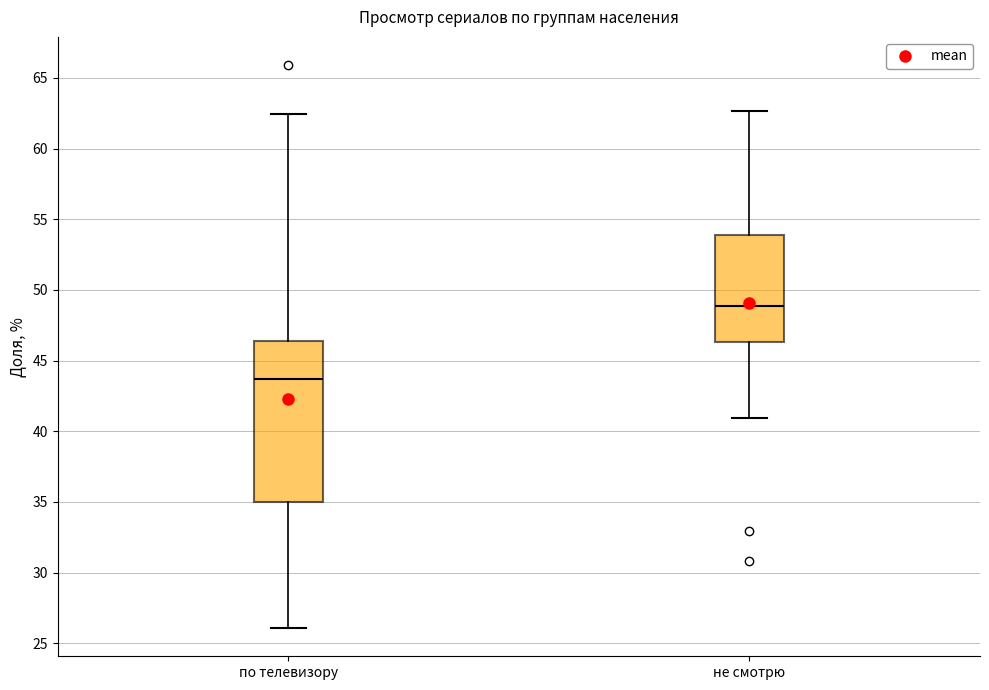

Comparing the boxes themselves (not the whiskers), which one is the tallest?

по телевизору